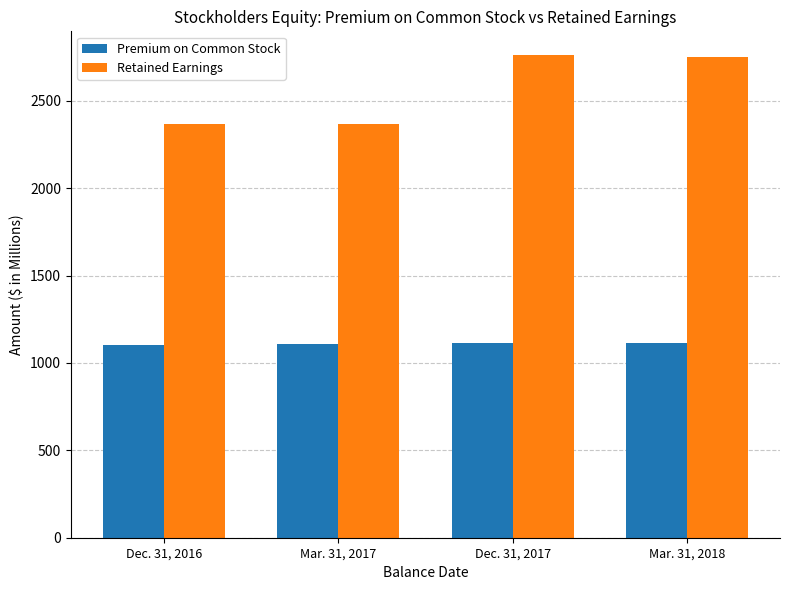

What is the total value across all series at Dec. 31, 2016?

3471.1